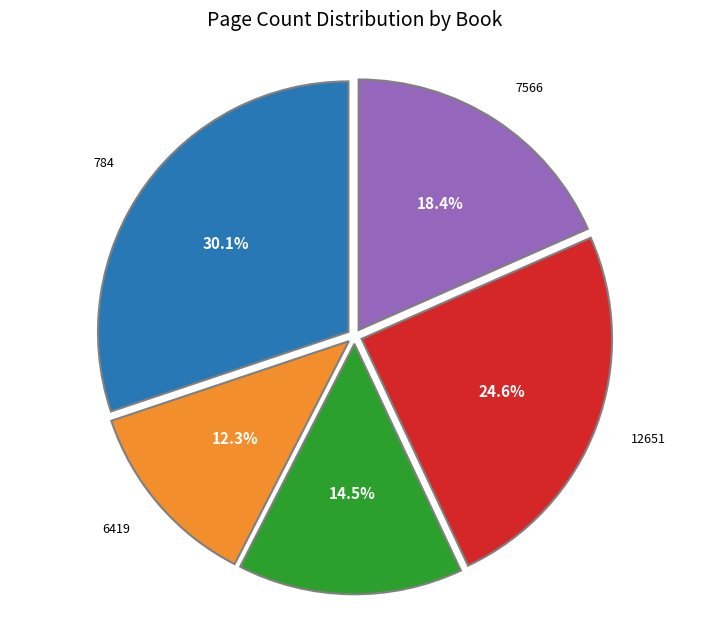

What percentage is NOT represented by 7566?

81.6%